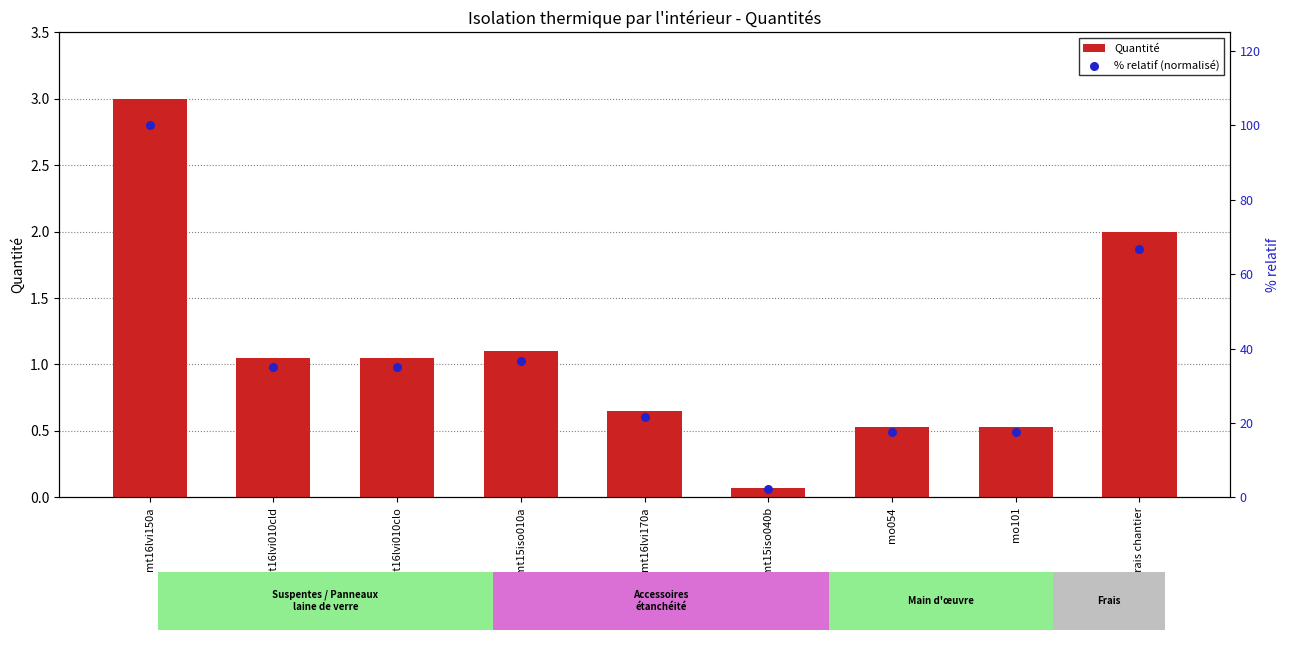

Which series has the largest Y range (max minus min)?

% relatif (normalisé)